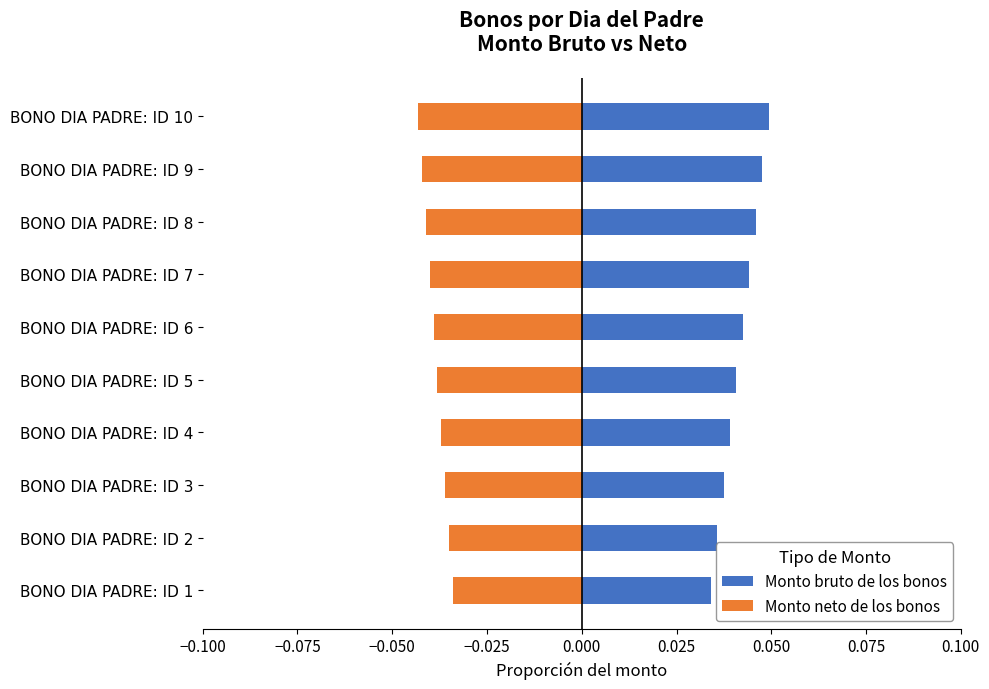

What is the sum of all Monto neto de los bonos values?

-0.4